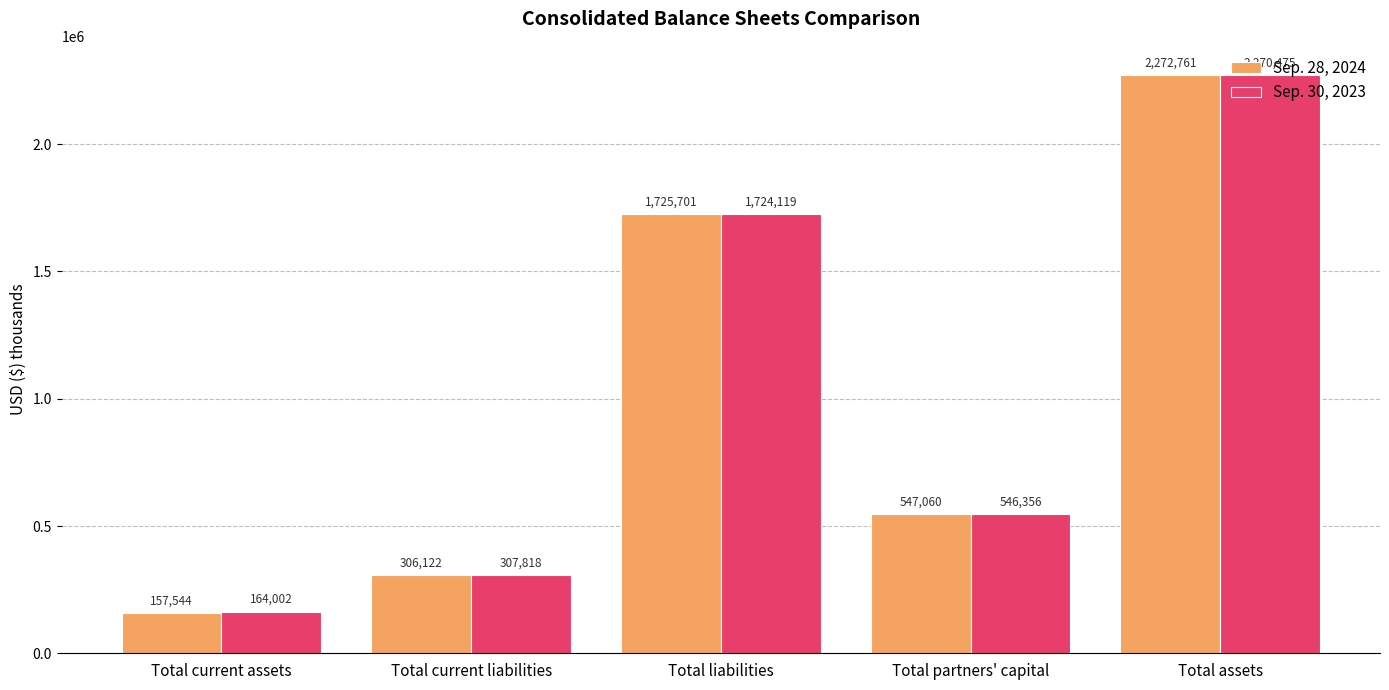

Which category has the highest value in the Sep. 28, 2024 series?

Total assets